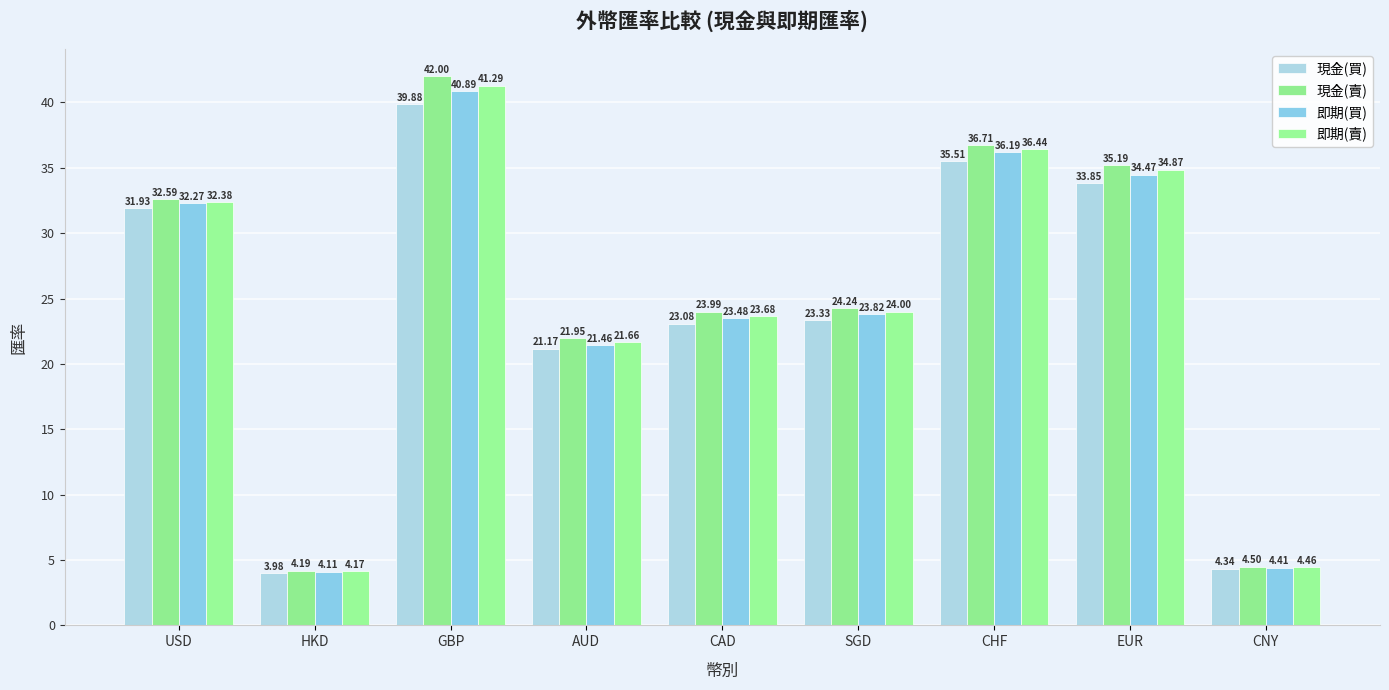

What is the value of the 現金(賣) bar at the 4th from the left?

21.9